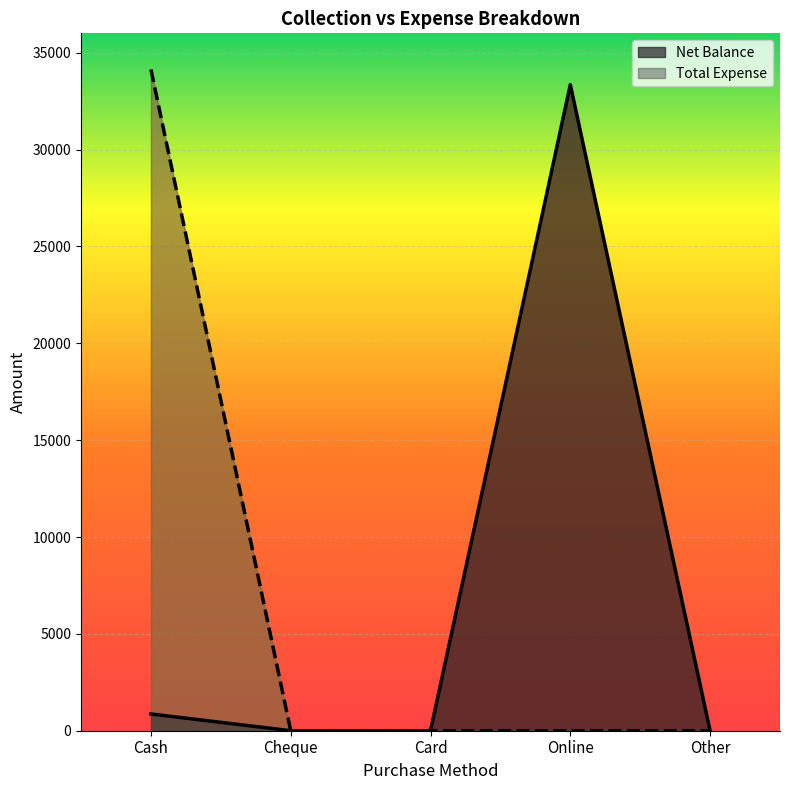

Rank the categories by Net Balance value from highest to lowest.

Online, Cash, Cheque, Card, Other